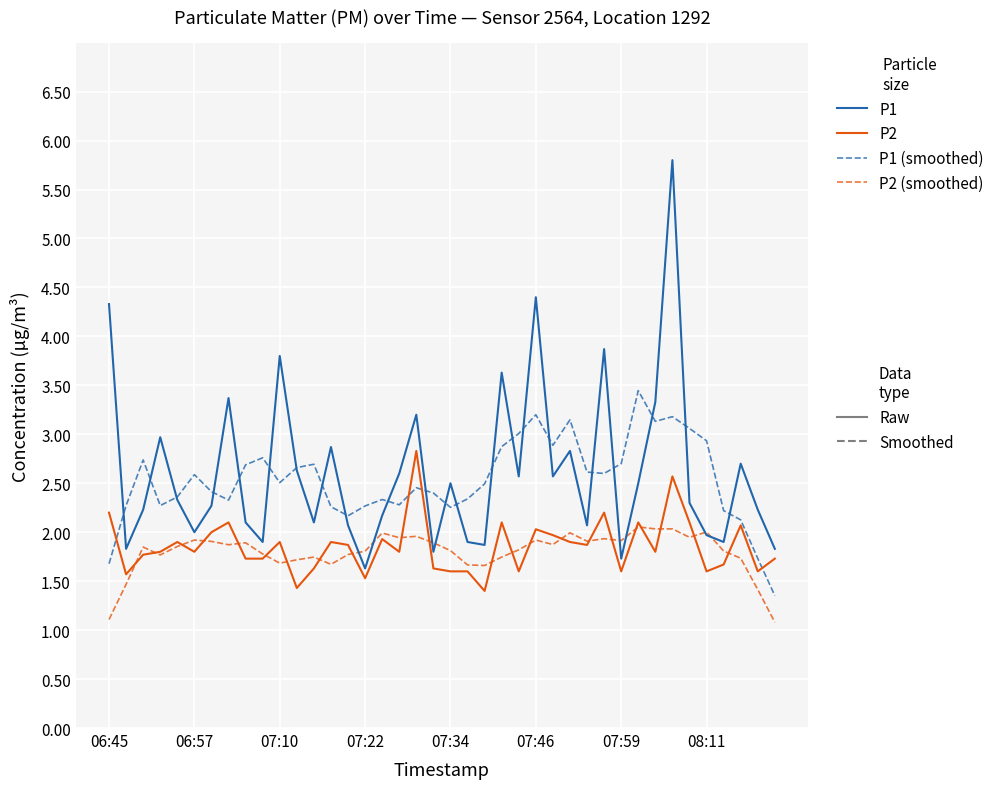

What is the greatest value displayed?

5.8